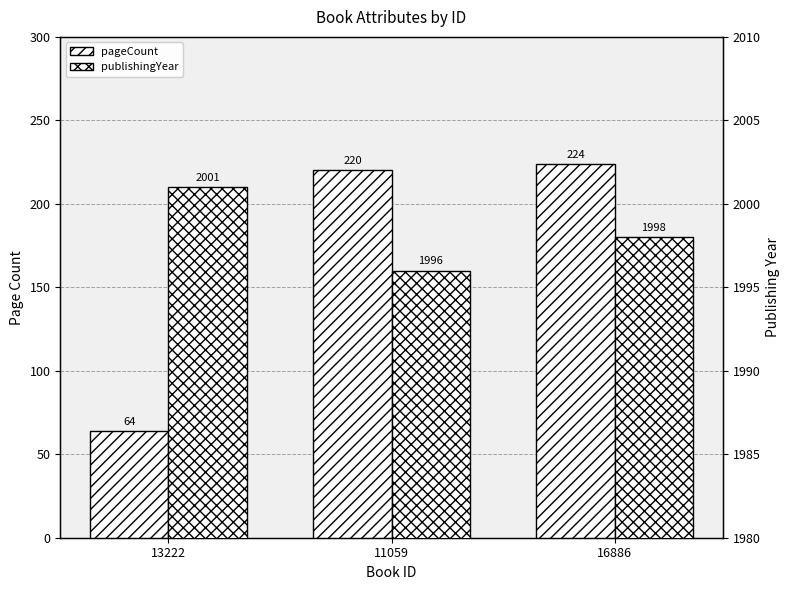

What is the difference between the publishingYear values at 16886 and 11059?

2